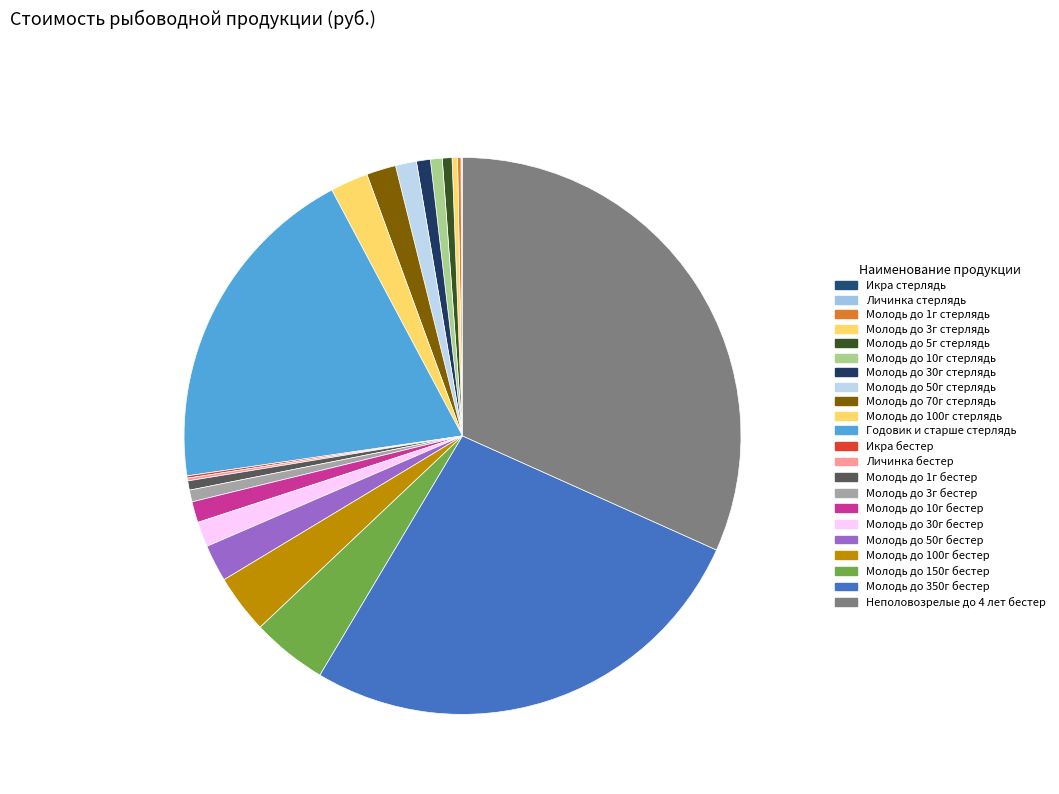

To the nearest percent, what portion does Молодь до 100г бестер represent?

3%